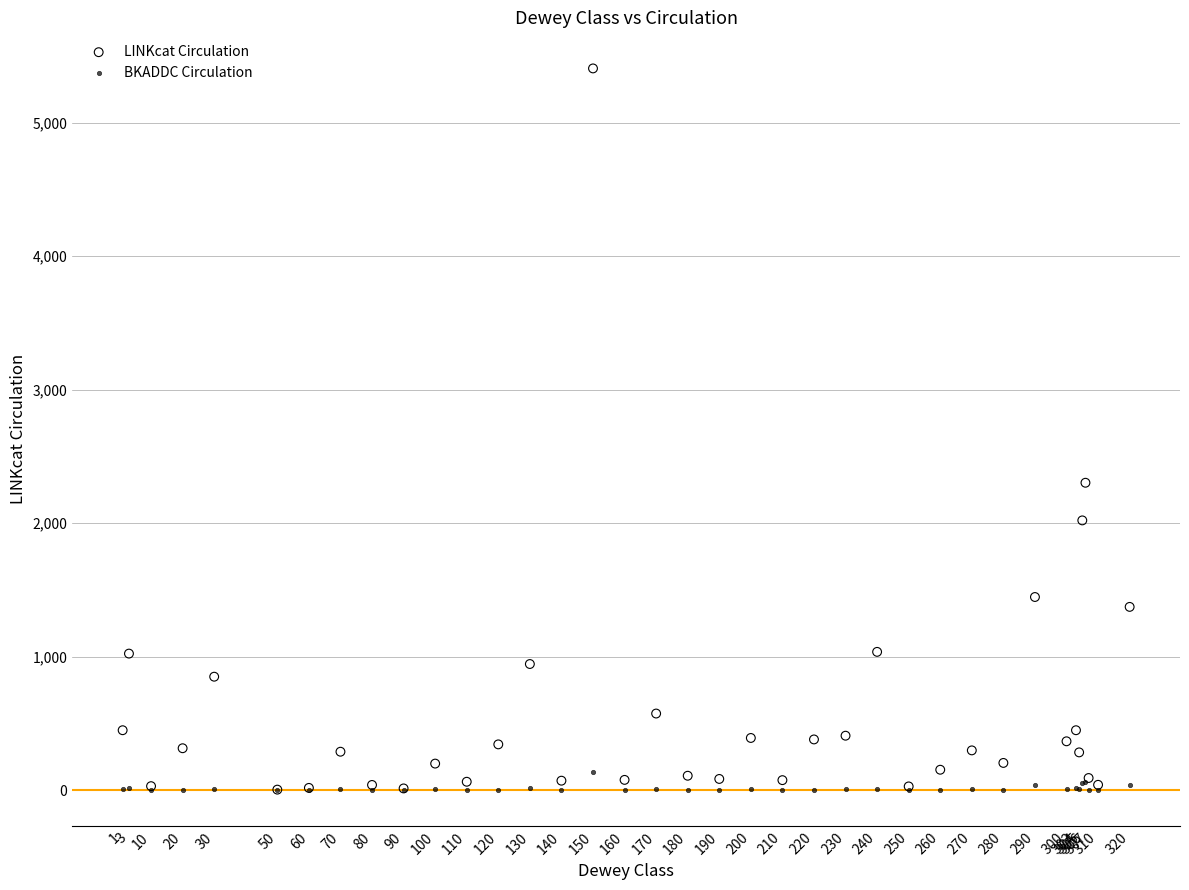

What are all the series names shown in the legend?

LINKcat Circulation, BKADDC Circulation